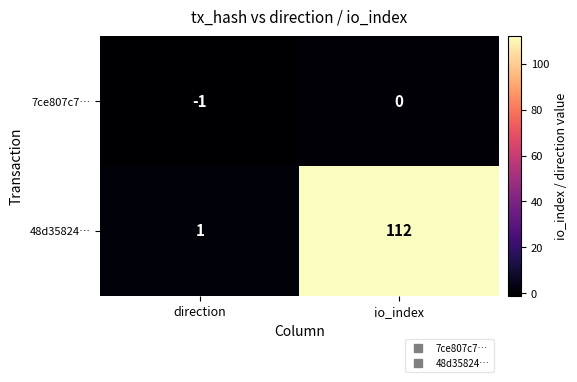

Is it true that 48d35824… equals 2 at direction?

False